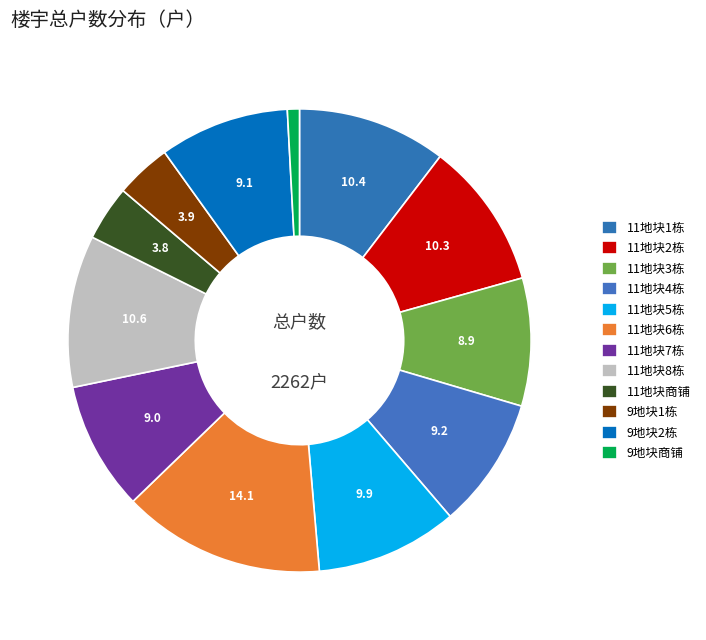

How many segments does this pie chart have?

12